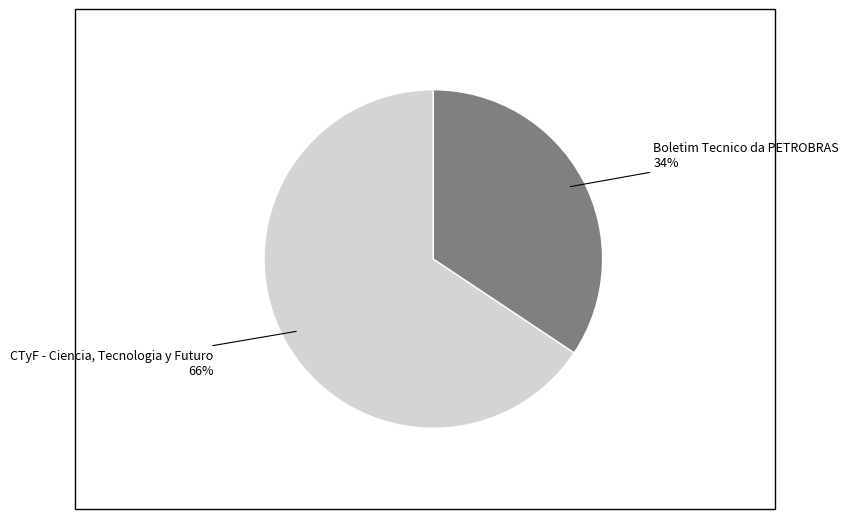

To the nearest percent, what is the average slice percentage?

50%